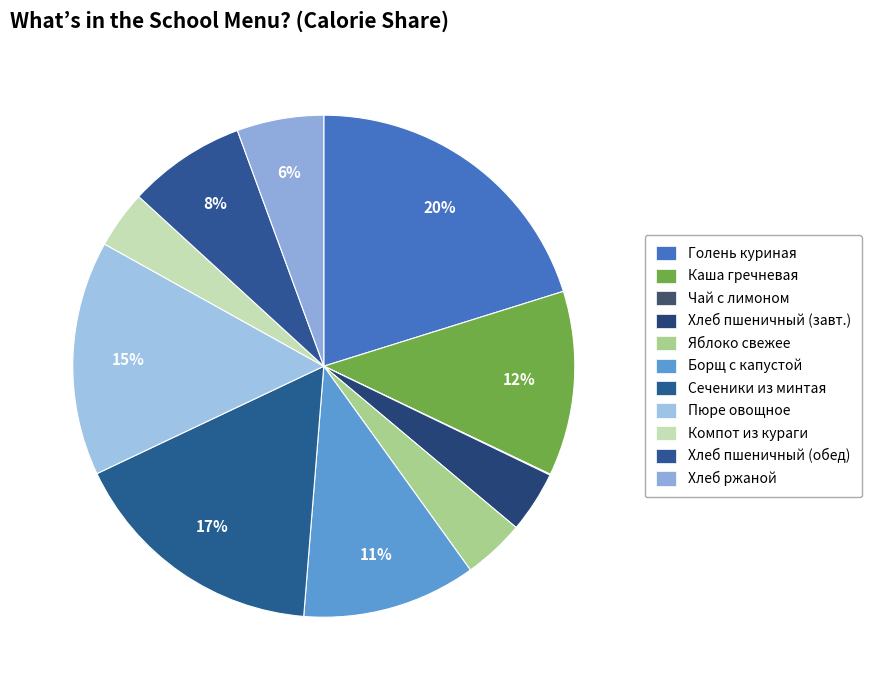

Which slice is the largest?

Голень куриная запеченная